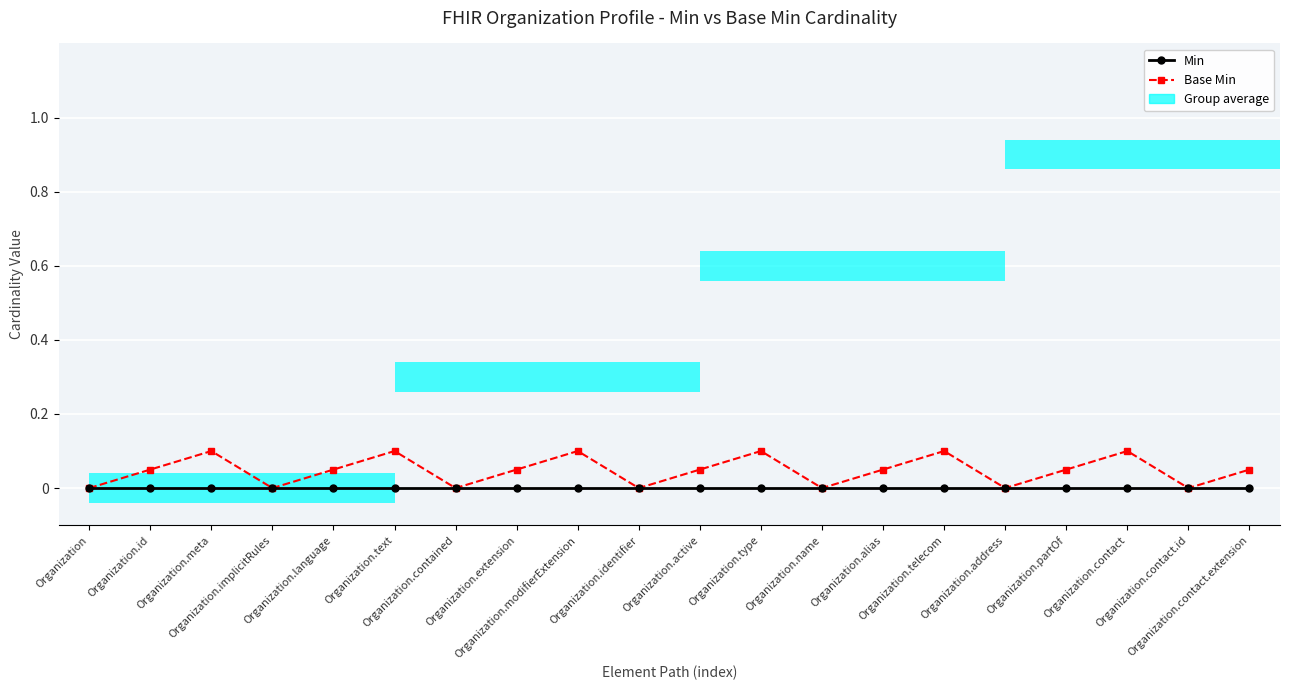

What is the label of the 14th bar from the left?

Organization.alias